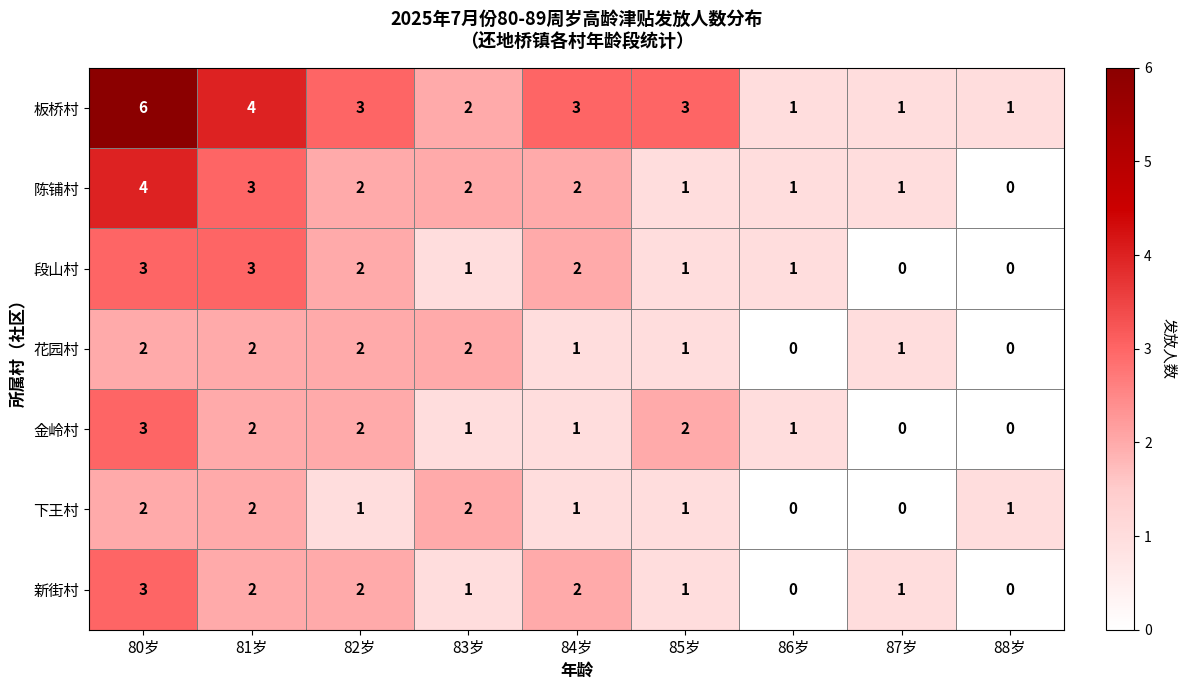

What is the spread (max minus min) of values at 80岁?

4